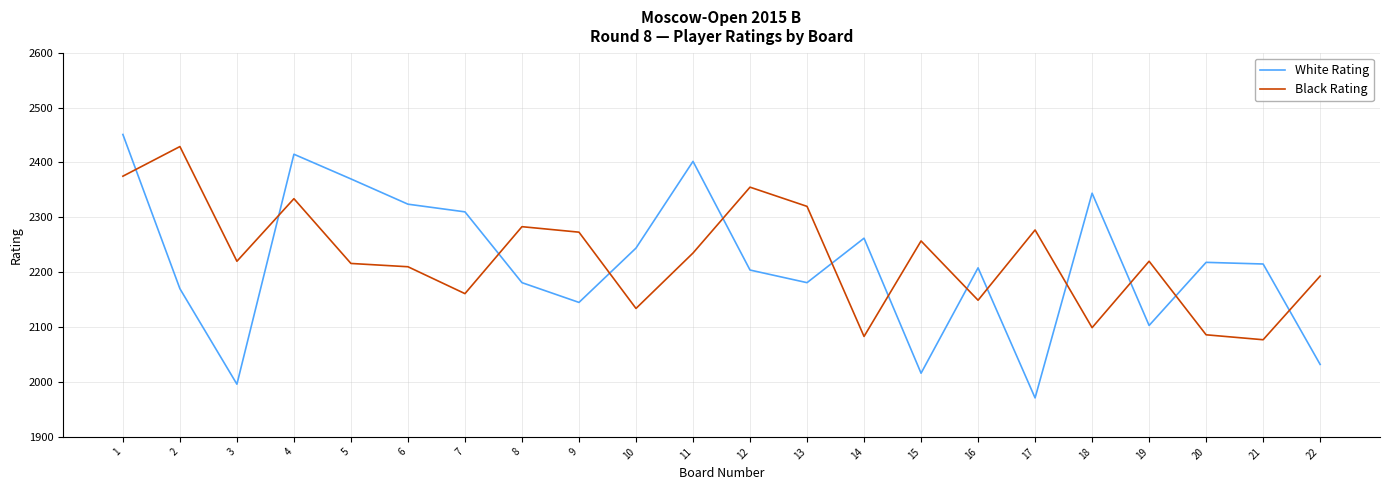

How many values in the White Rating series are below 2215?

11